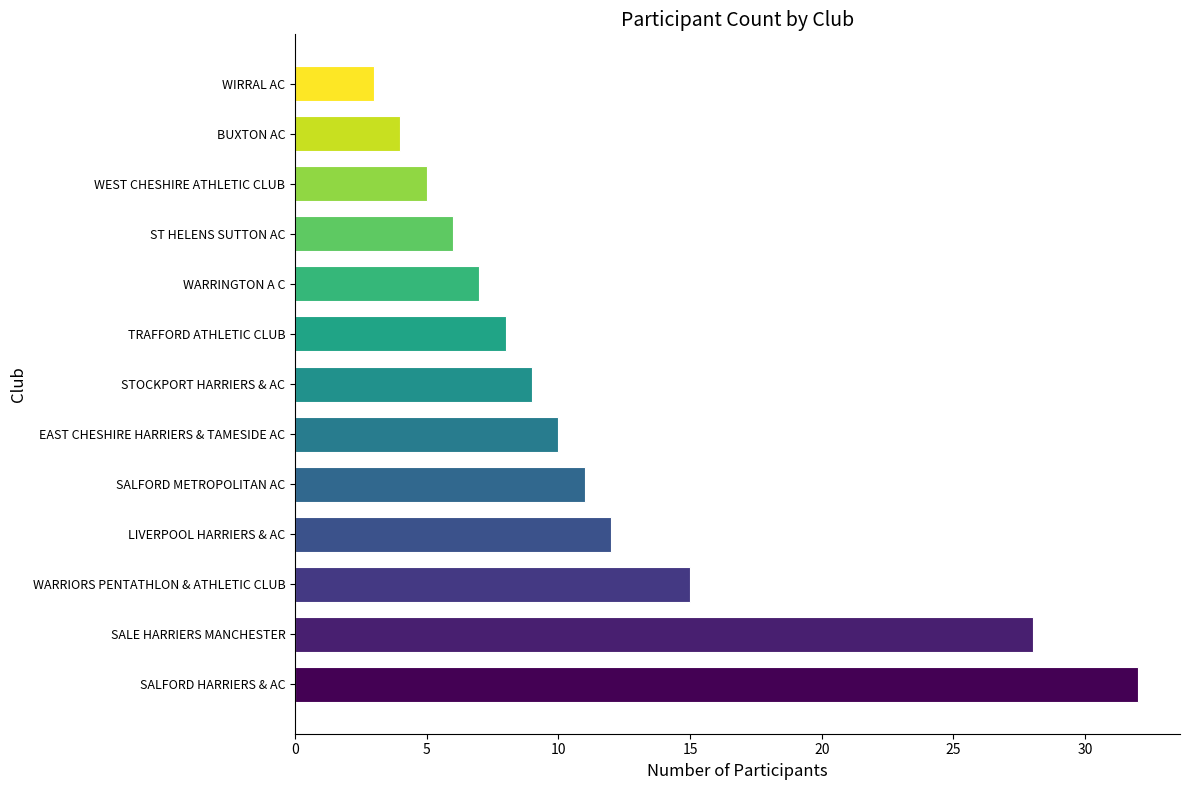

Does the chart contain any negative values?

No